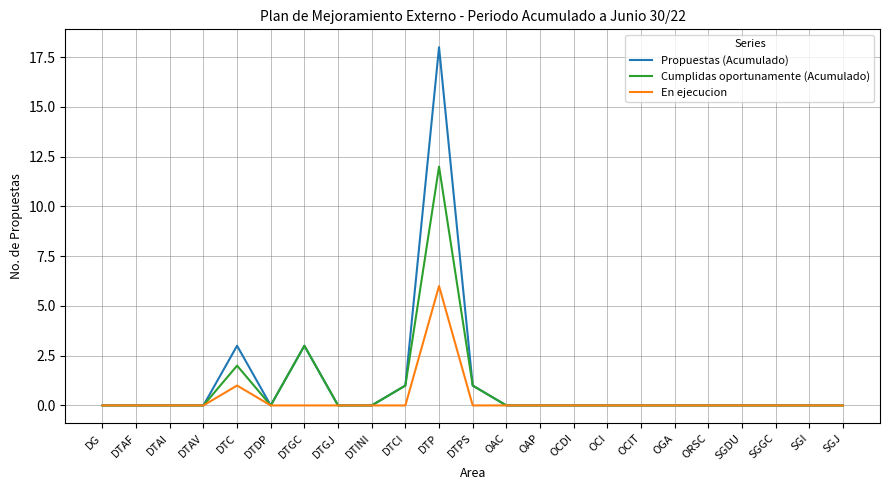

List the series in order of their peak value, lowest first.

En ejecucion, Cumplidas oportunamente (Acumulado), Propuestas (Acumulado)